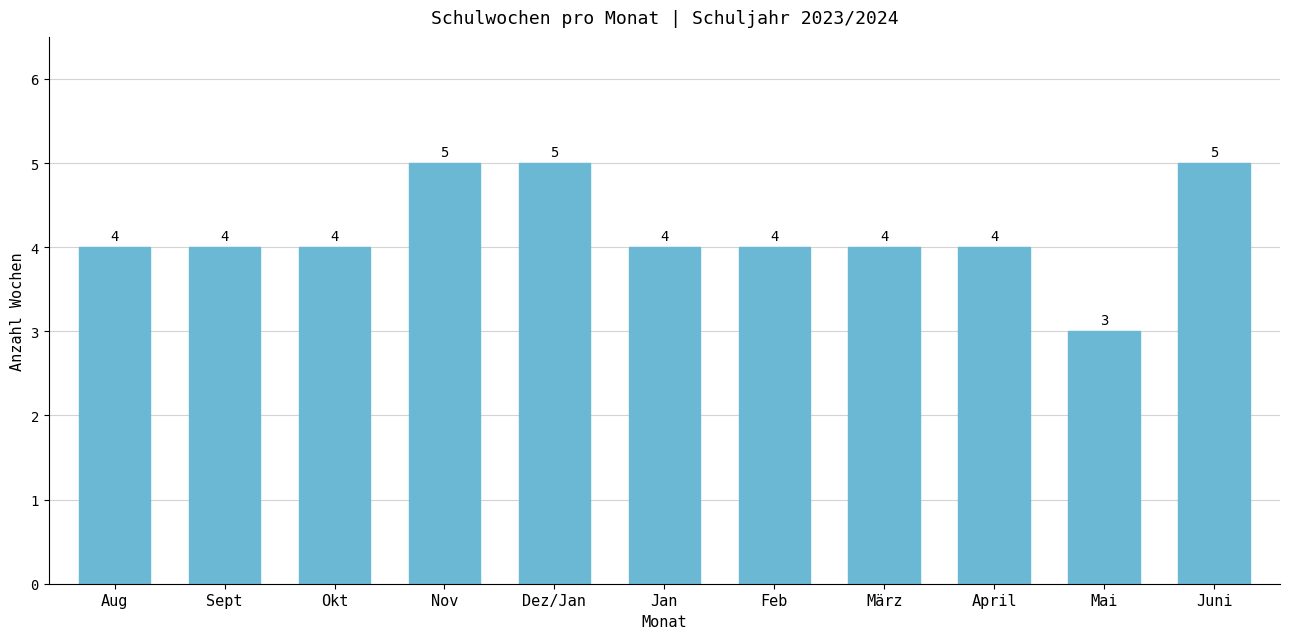

Is it true that the value at Juni is 8?

False